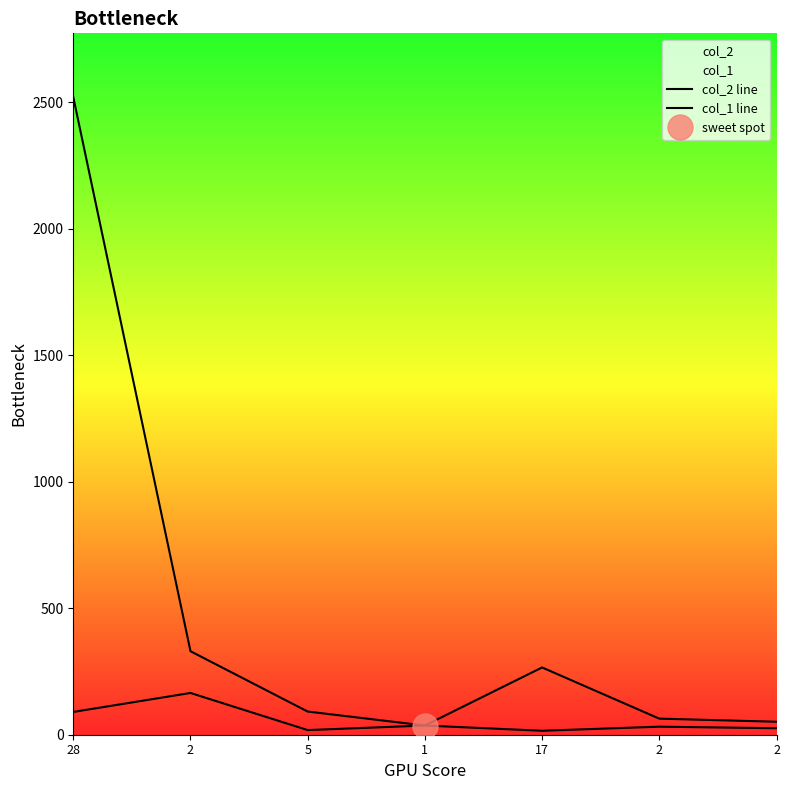

What is the lowest value of the col_2 line series?

36.3